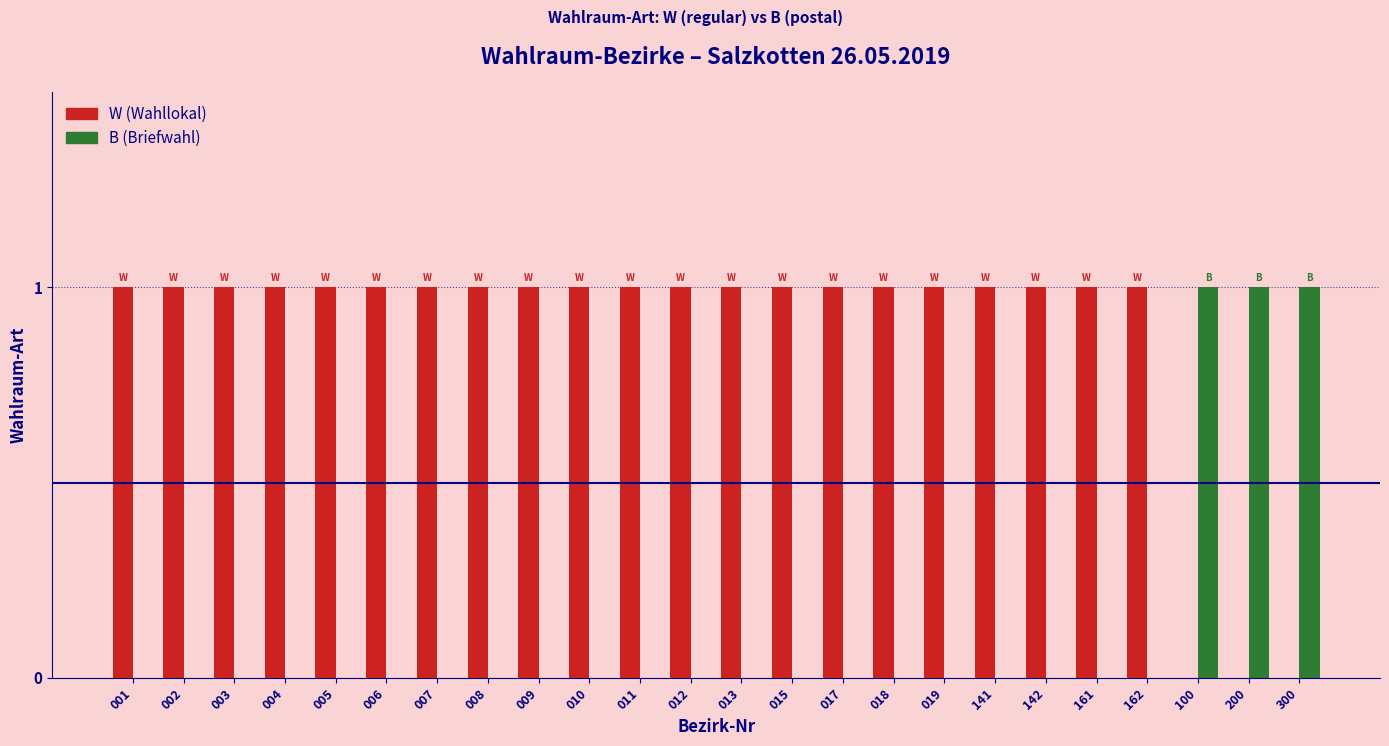

Which series has the largest total across all categories?

W (Wahllokal)